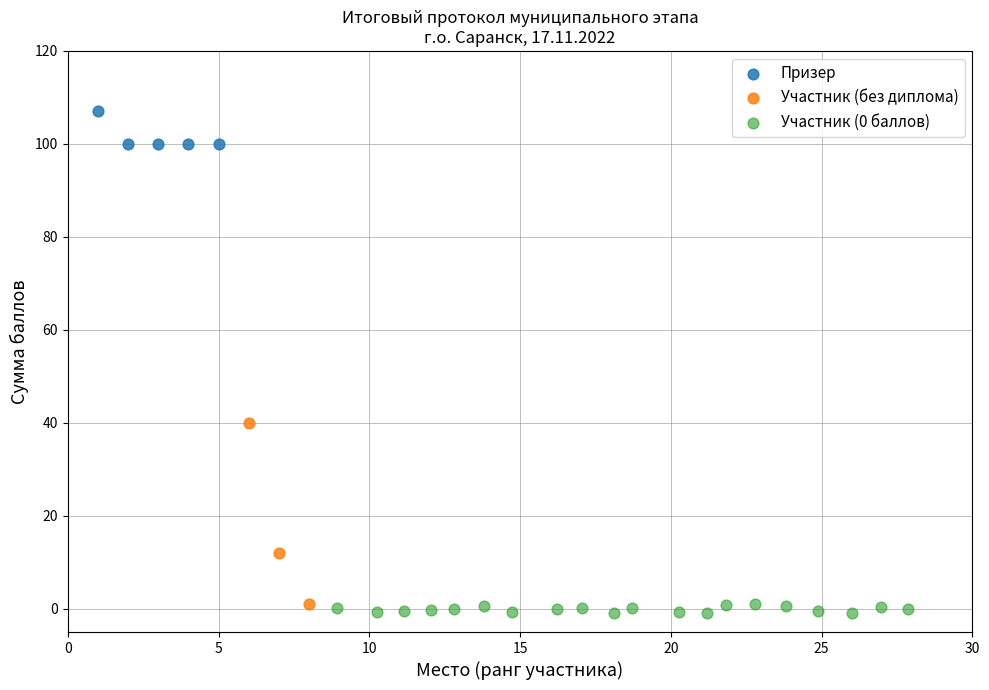

Which series reaches the maximum Y coordinate?

Призер